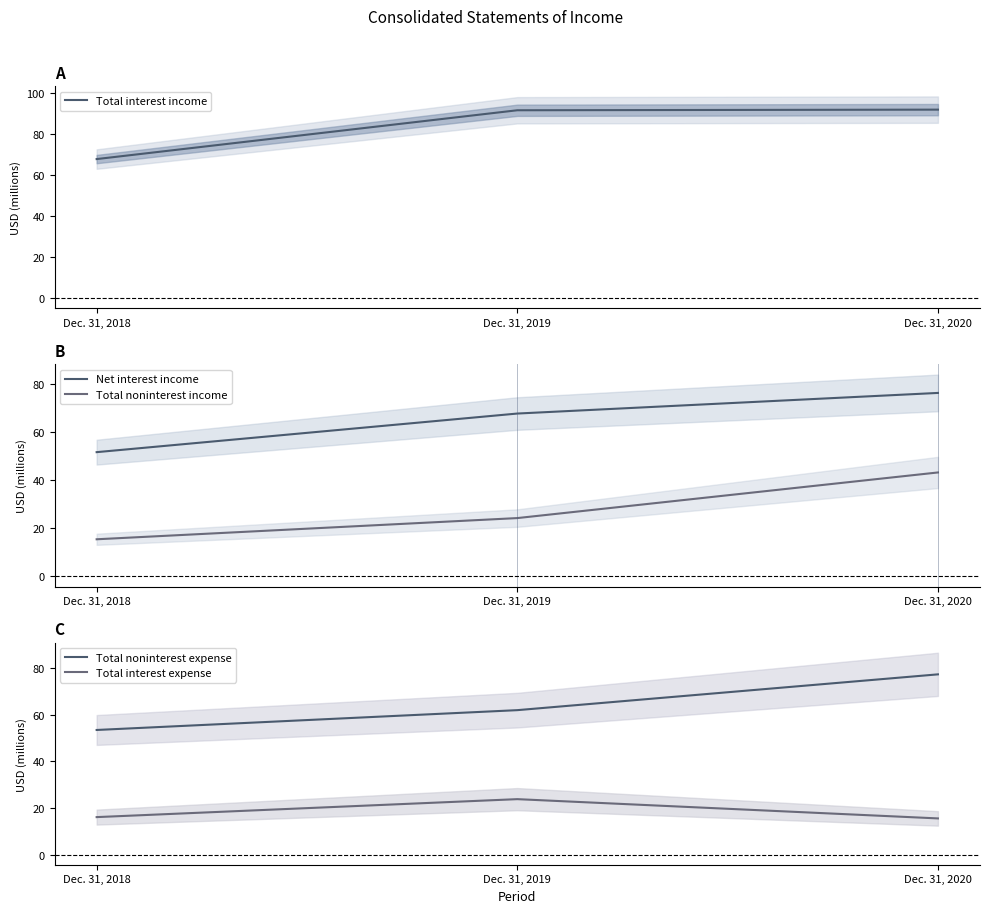

At which label does Total interest expense reach its minimum?

Dec. 31, 2020